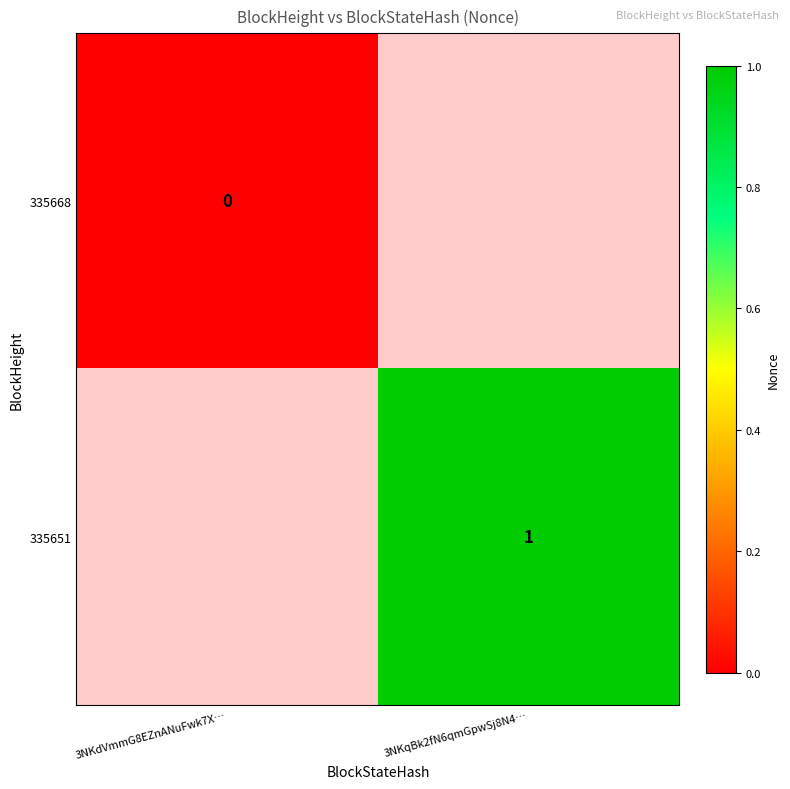

The value of 335651 at 3NKqBk2fN6qmGpwSj8N4… is 0. True or false?

False